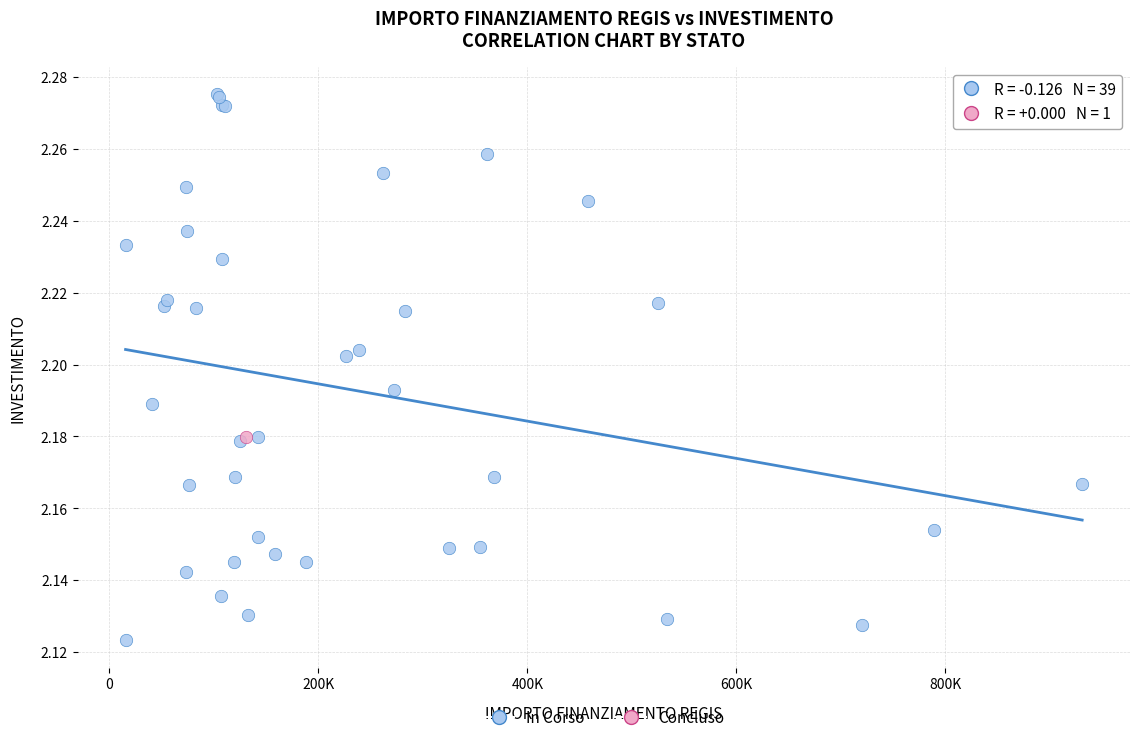

What are all the series names shown in the legend?

In Corso, Concluso